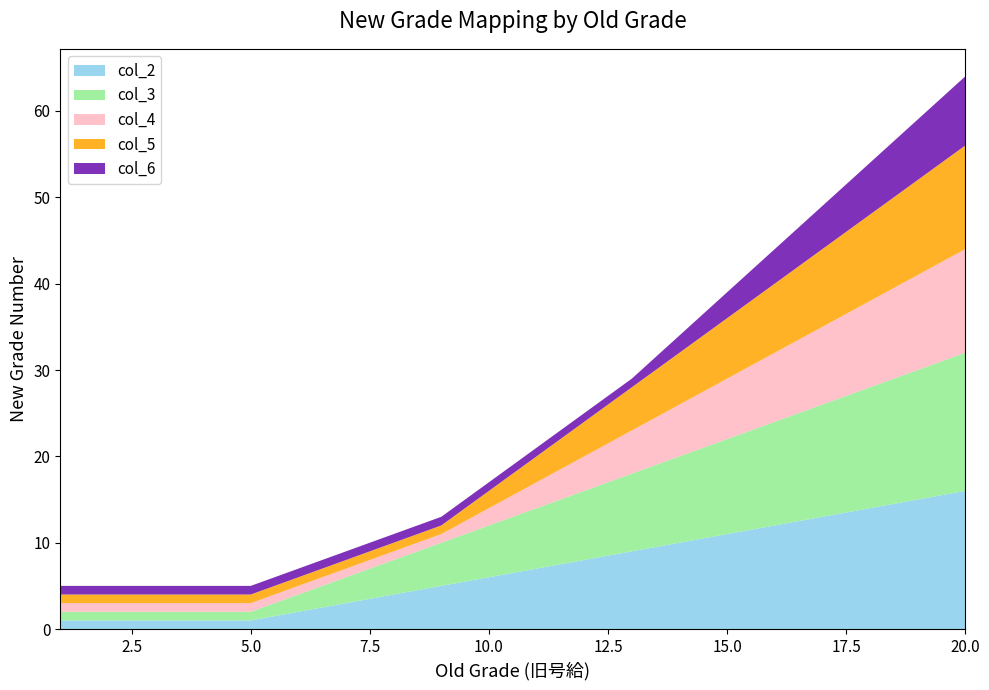

Reading left to right, extract all data points from this chart.

col_2: 1=1	2=1	3=1	4=1	5=1	6=2	7=3	8=4	9=5	10=6	11=7	12=8	13=9	14=10	15=11	16=12	17=13	18=14	19=15	20=16
col_3: 1=1	2=1	3=1	4=1	5=1	6=2	7=3	8=4	9=5	10=6	11=7	12=8	13=9	14=10	15=11	16=12	17=13	18=14	19=15	20=16
col_4: 1=1	2=1	3=1	4=1	5=1	6=1	7=1	8=1	9=1	10=2	11=3	12=4	13=5	14=6	15=7	16=8	17=9	18=10	19=11	20=12
col_5: 1=1	2=1	3=1	4=1	5=1	6=1	7=1	8=1	9=1	10=2	11=3	12=4	13=5	14=6	15=7	16=8	17=9	18=10	19=11	20=12
col_6: 1=1	2=1	3=1	4=1	5=1	6=1	7=1	8=1	9=1	10=1	11=1	12=1	13=1	14=2	15=3	16=4	17=5	18=6	19=7	20=8